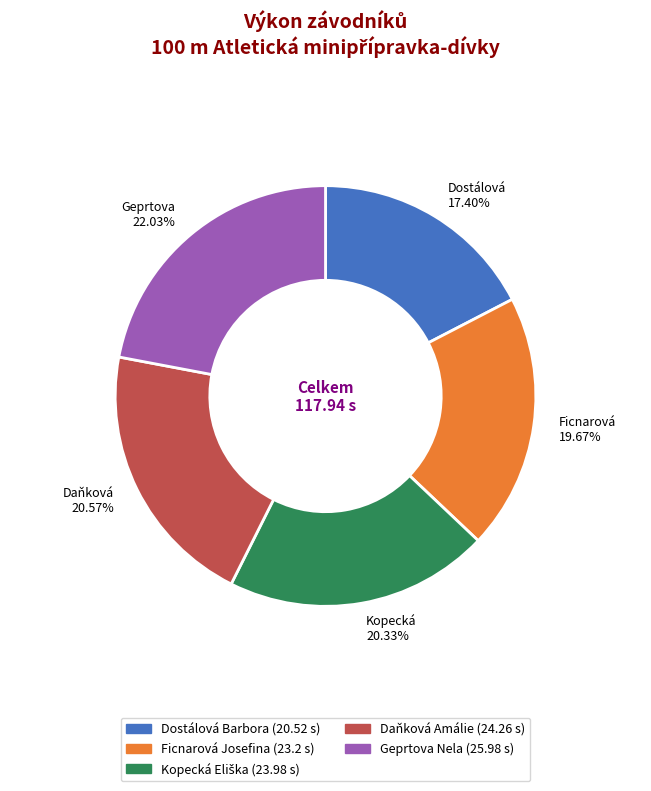

What percentage is the Ficnarová Josefina slice, to the nearest percent?

20%